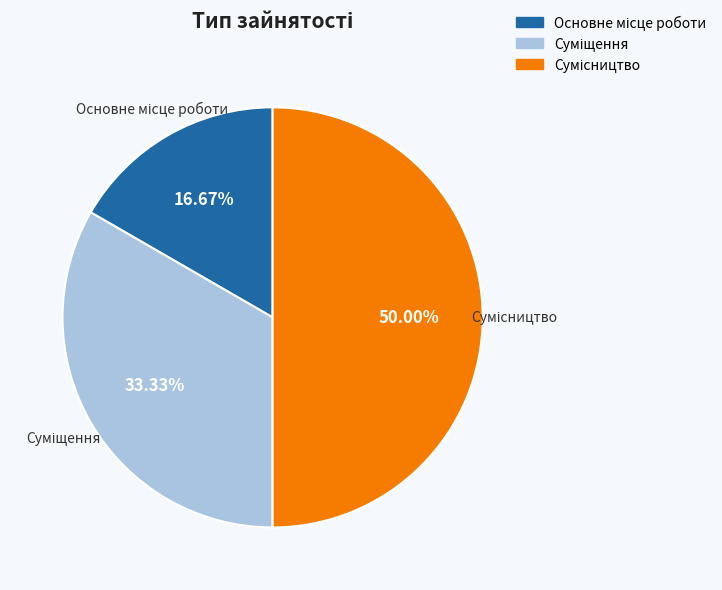

Which has a higher value, Основне місце роботи or Сумісництво?

Сумісництво